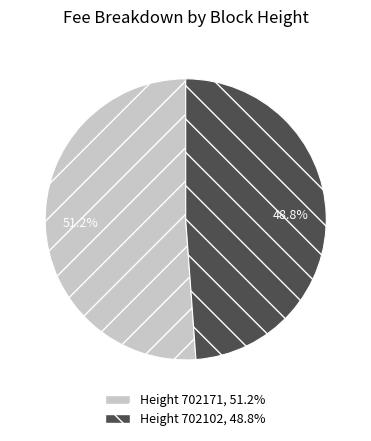

Is there any slice that represents more than half of the pie?

Yes